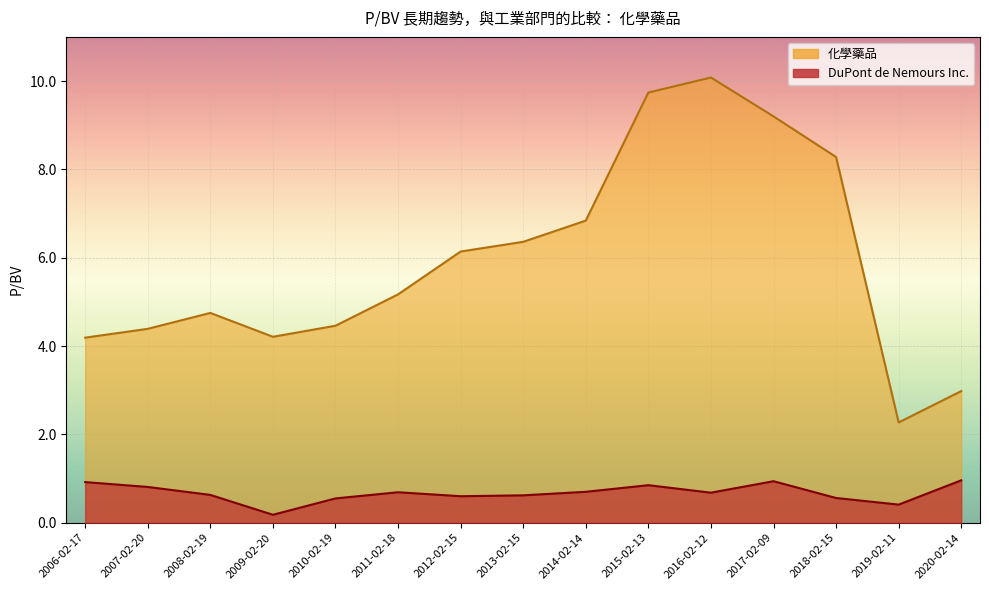

True or false: 化學藥品 and DuPont de Nemours Inc. intersect in this chart.

False